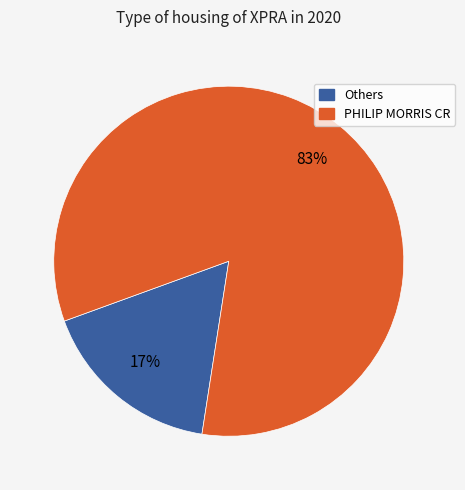

Is there a majority slice in this chart?

Yes